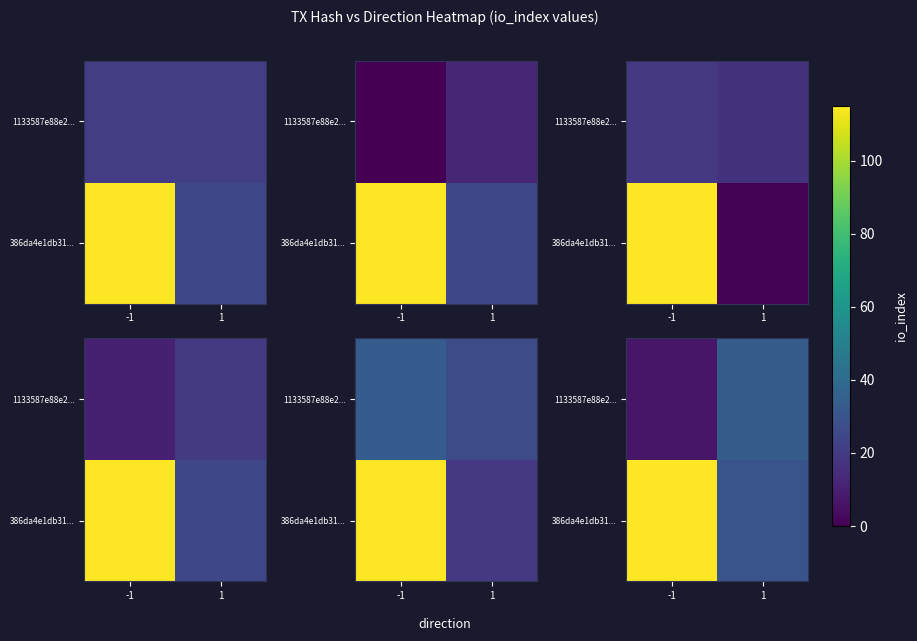

Which category has the lowest value in the row_0 series?

1